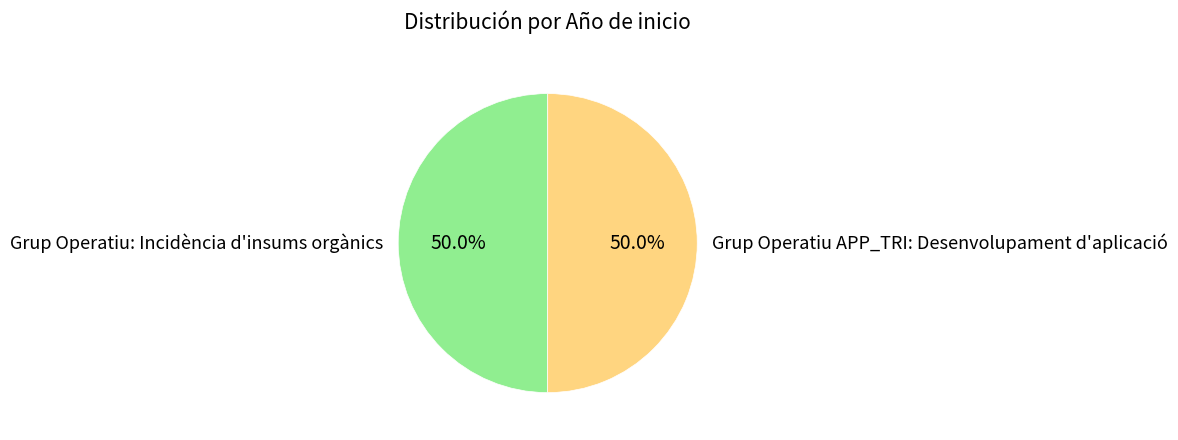

What is the ratio of the value at Grup Operatiu APP_TRI: Desenvolupament d'aplicació to the value at Grup Operatiu: Incidència d'insums orgànics?

1.0